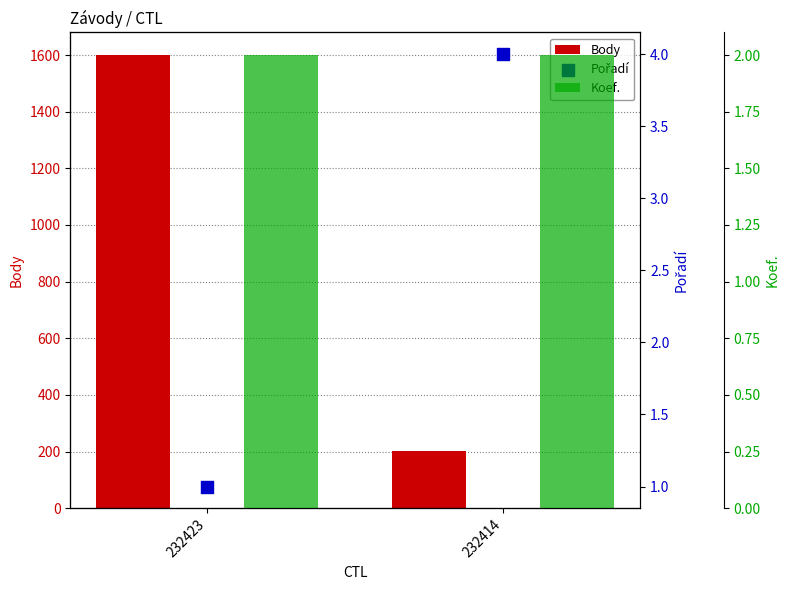

What is the total value across all series at 232423?

1603